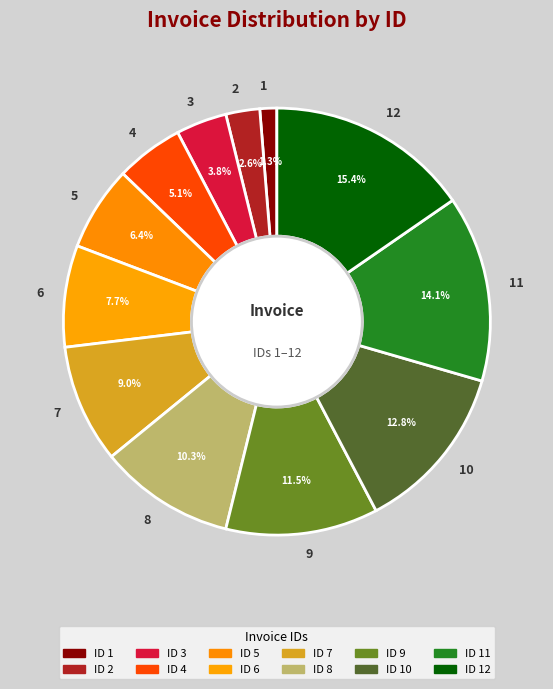

Does 3 account for over 50% of the chart?

No